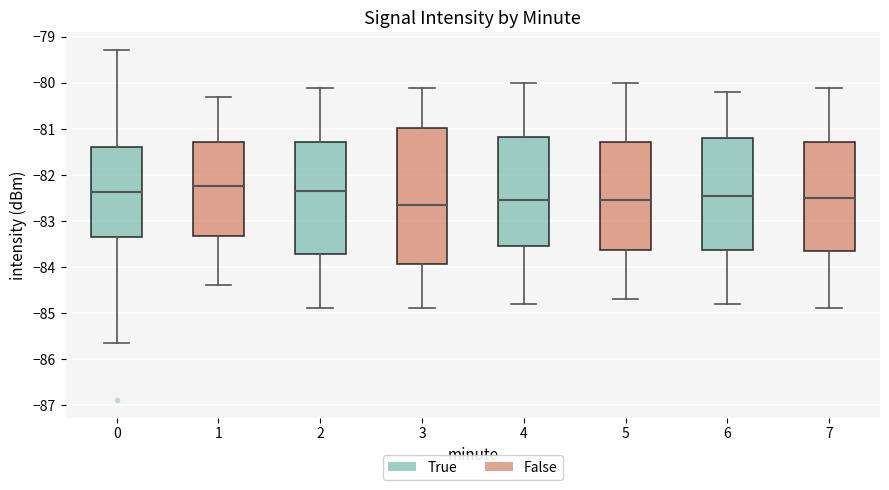

Where does the lower whisker of the box at x = 5 end on the y-axis? The values are not printed on the chart, so give them approximately, as read against the axis.

-84.7